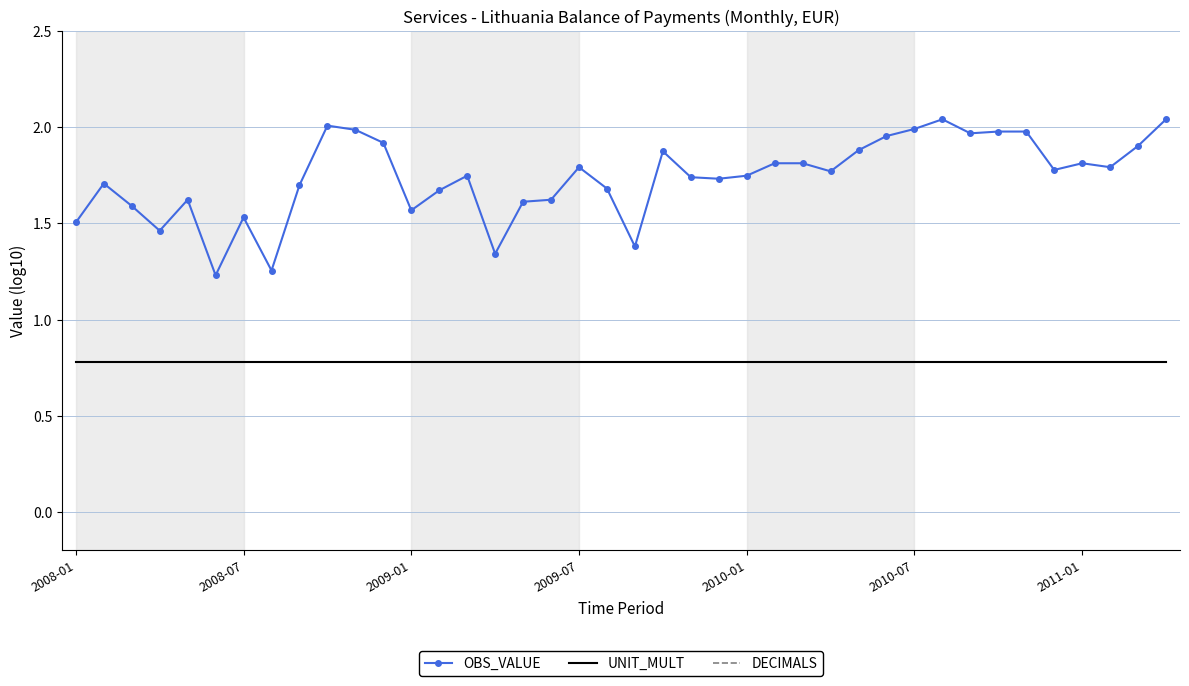

Which series has the widest spread of values?

OBS_VALUE